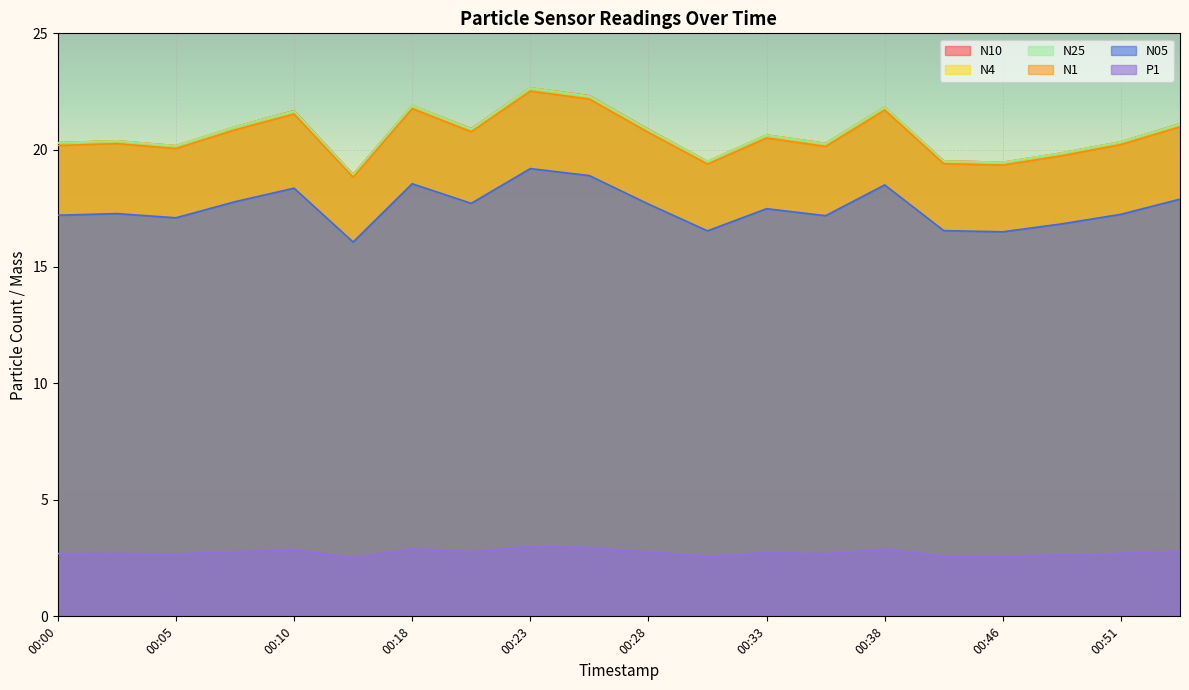

What is the sum of the N4 values at 00:26 and 00:48?

42.2